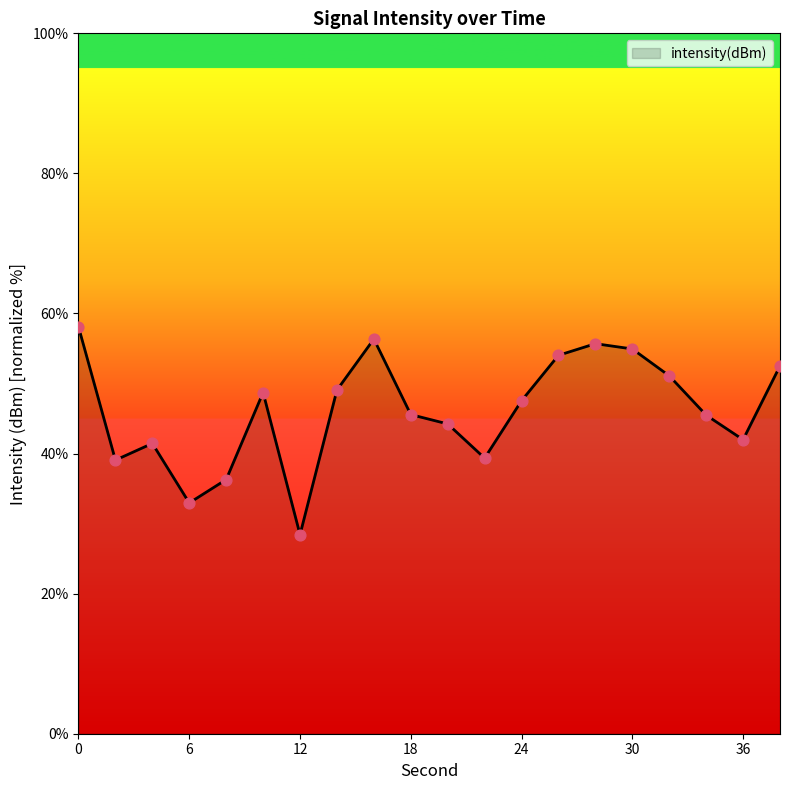

What is the difference between the maximum and minimum values?

29.7